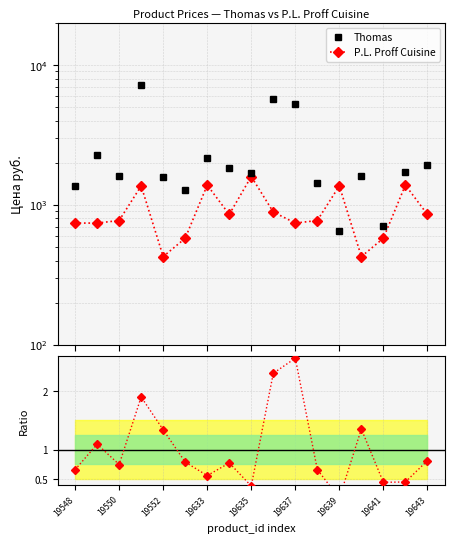

Rank the series by their average value, from highest to lowest.

Thomas, P.L. Proff Cuisine, Ratio to Thomas